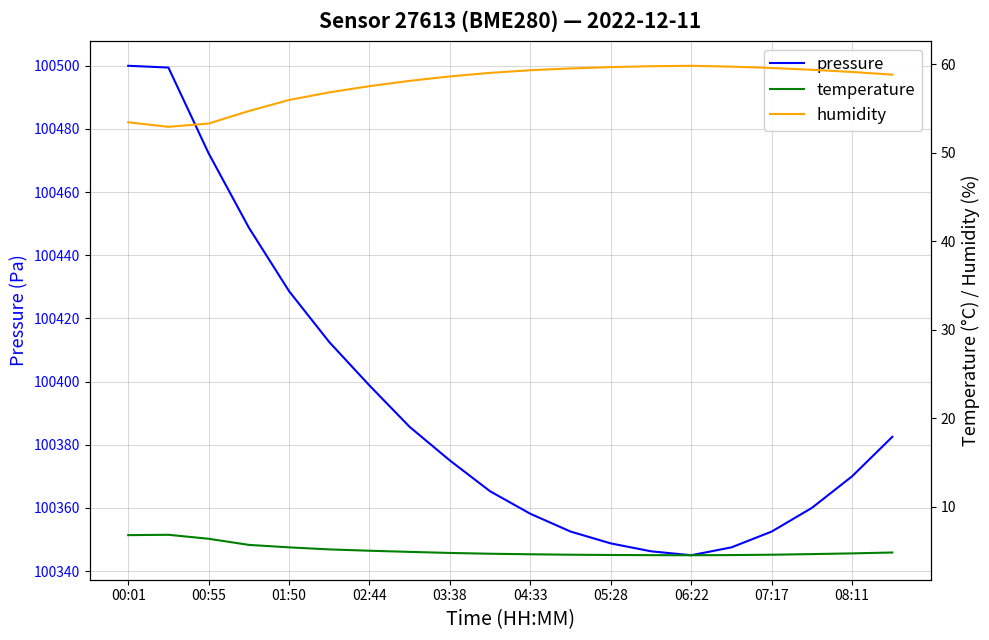

The value of pressure at 02:44 is 100398.8. True or false?

True